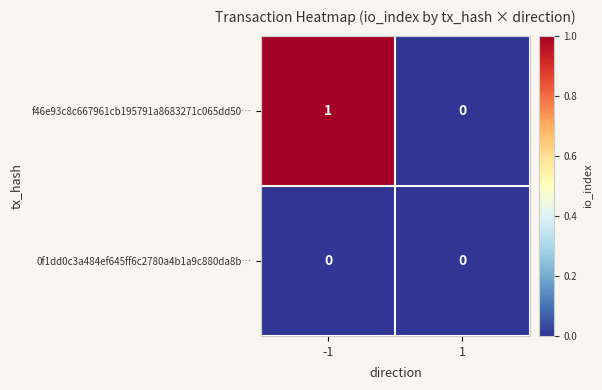

Is it true that f46e93c8c667961cb195791a8683271c065dd50… equals 1 at -1?

True